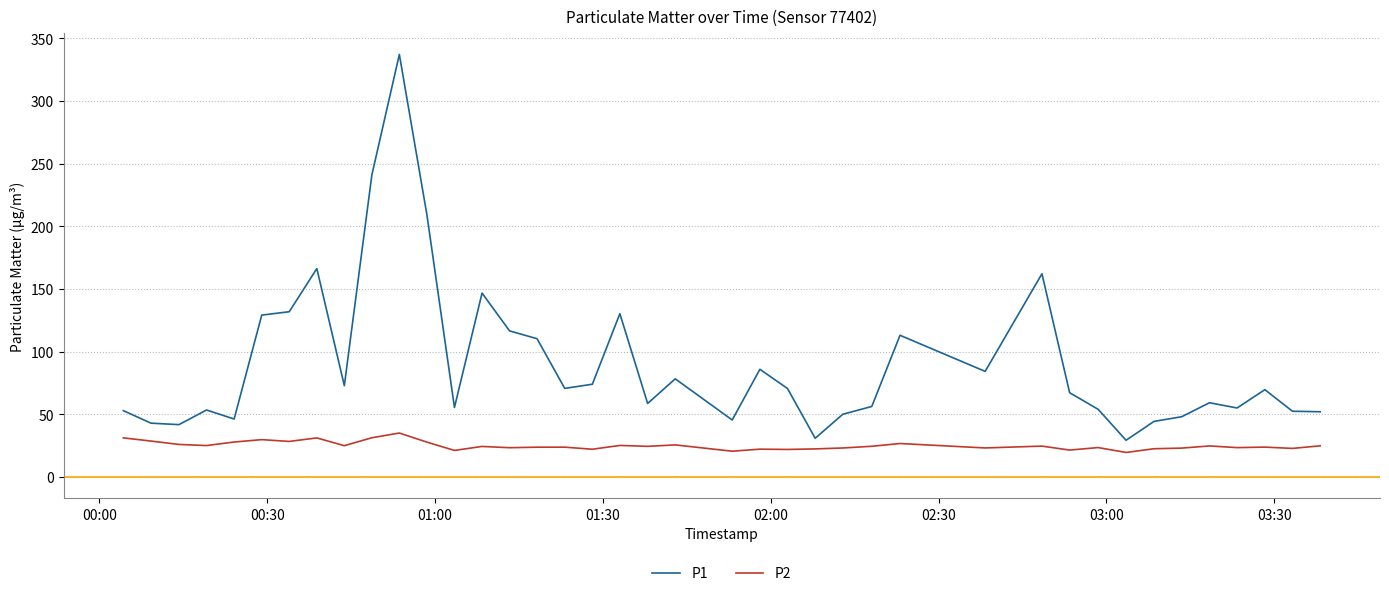

True or false: P1 and P2 cross at least once.

False